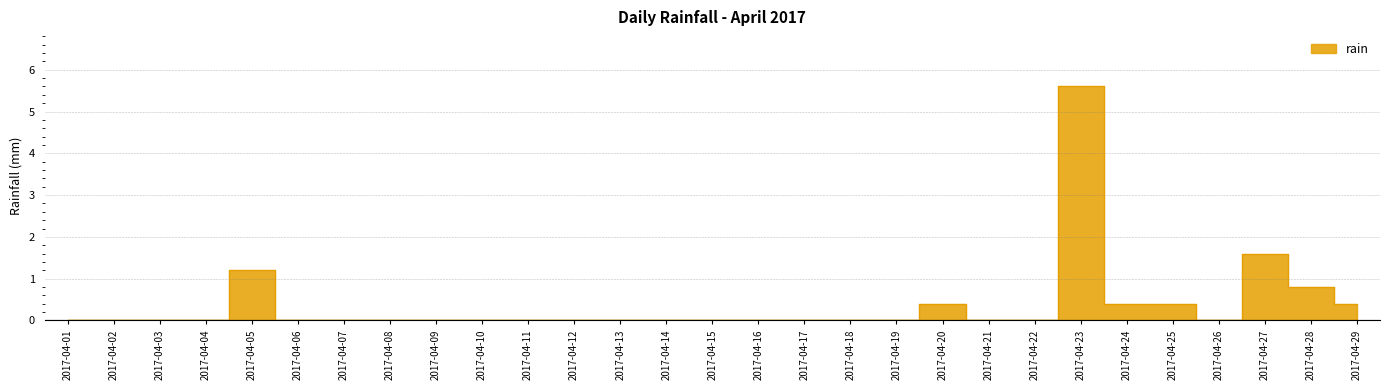

How many lines are shown in the chart?

1